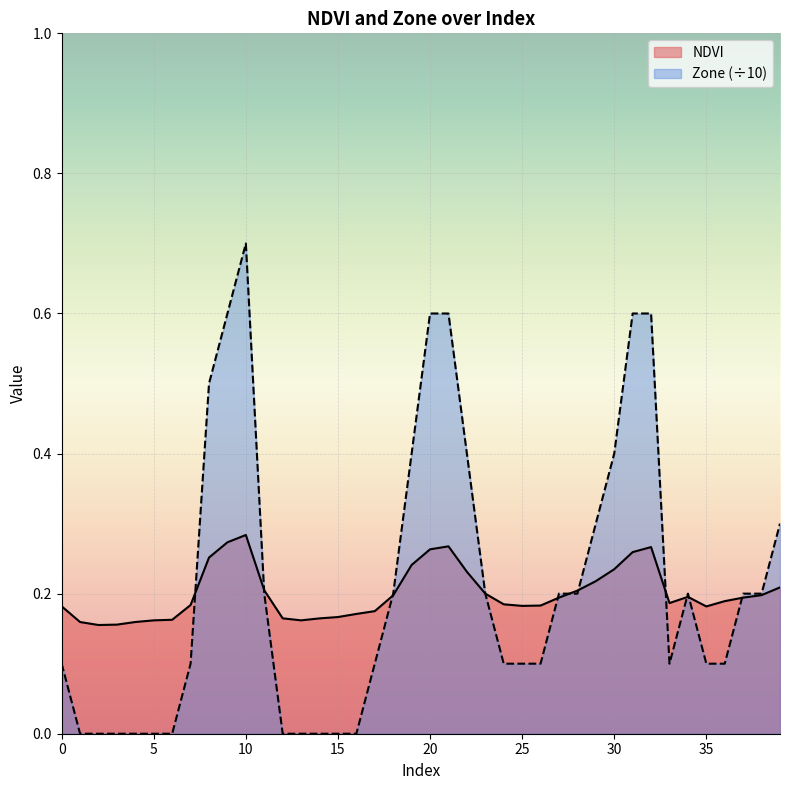

True or false: Zone and NDVI cross at least once.

True